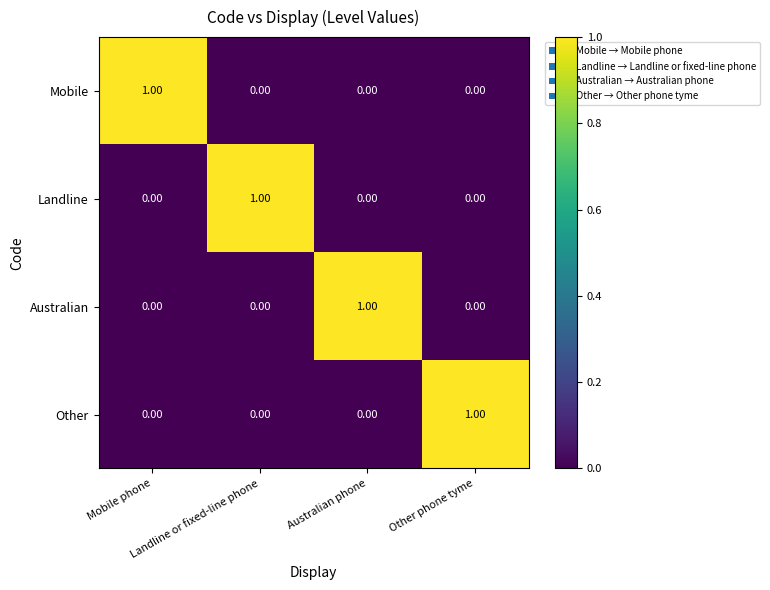

At how many categories does at least one series exceed 0?

4